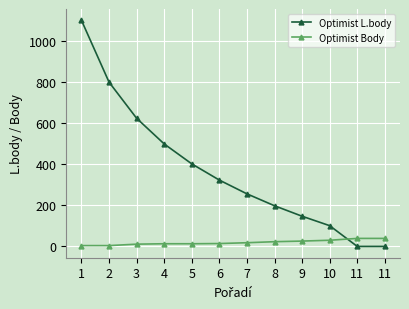

How many data points does each series have?

12